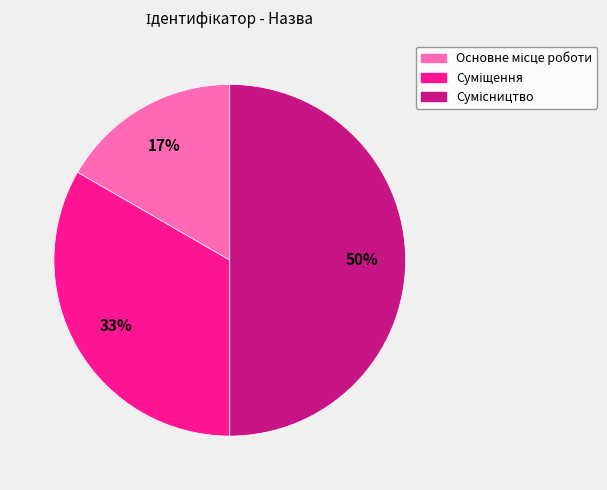

To the nearest percent, what is the average slice percentage?

33%